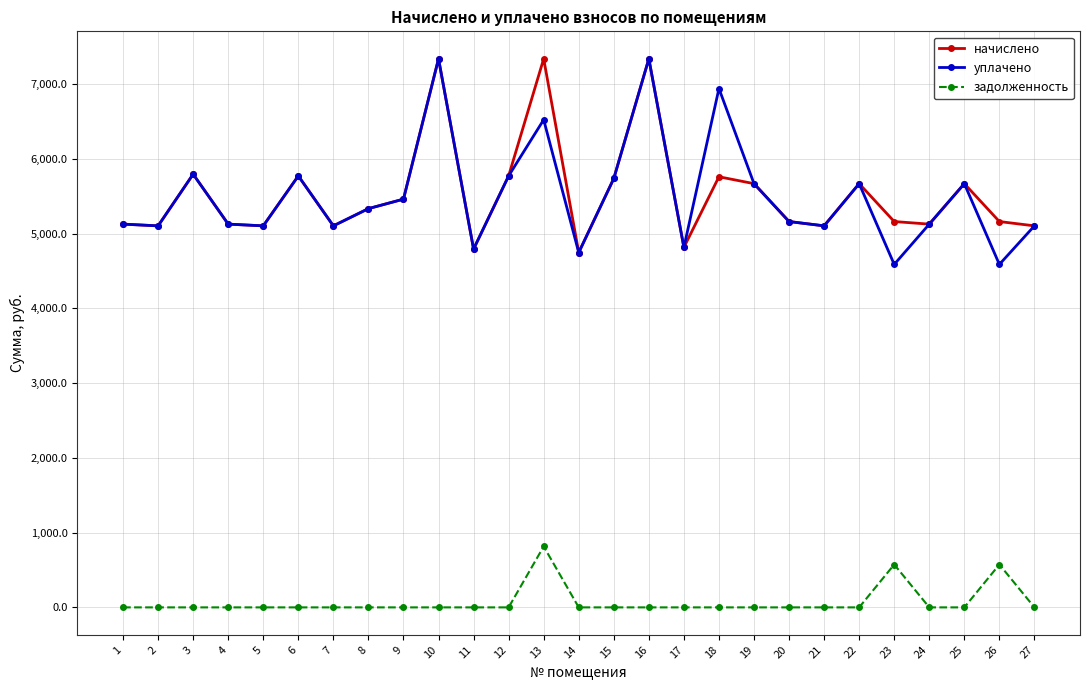

What is the maximum value shown in the chart?

7338.3